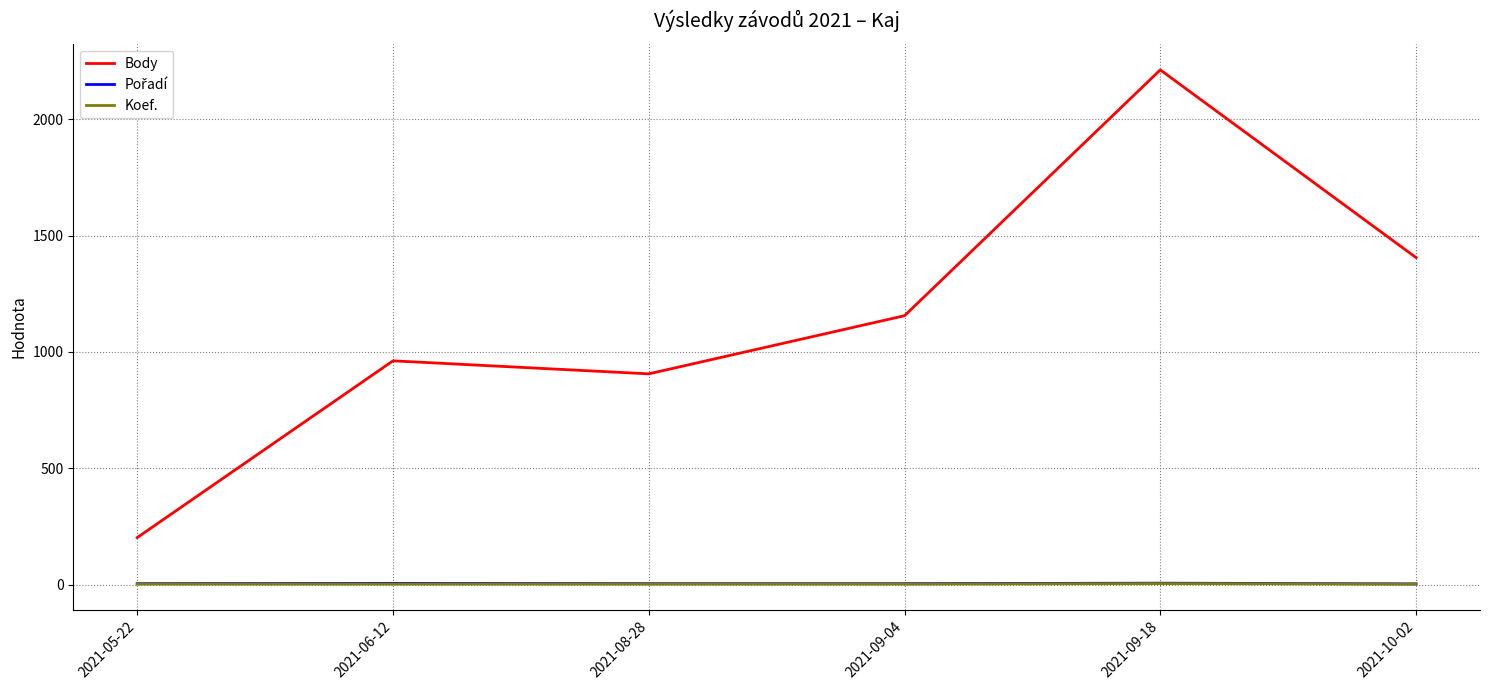

True or false: Koef. and Body intersect in this chart.

False